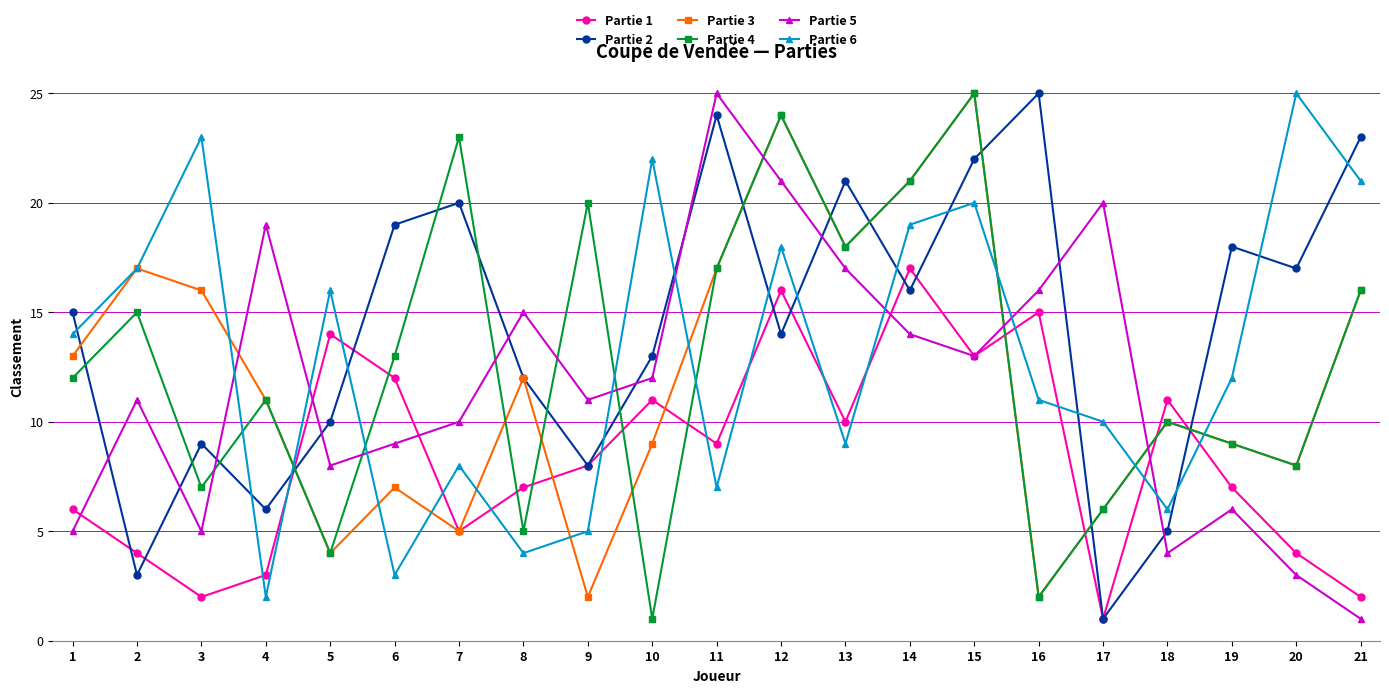

At which category does Partie 4 reach its first local peak?

2